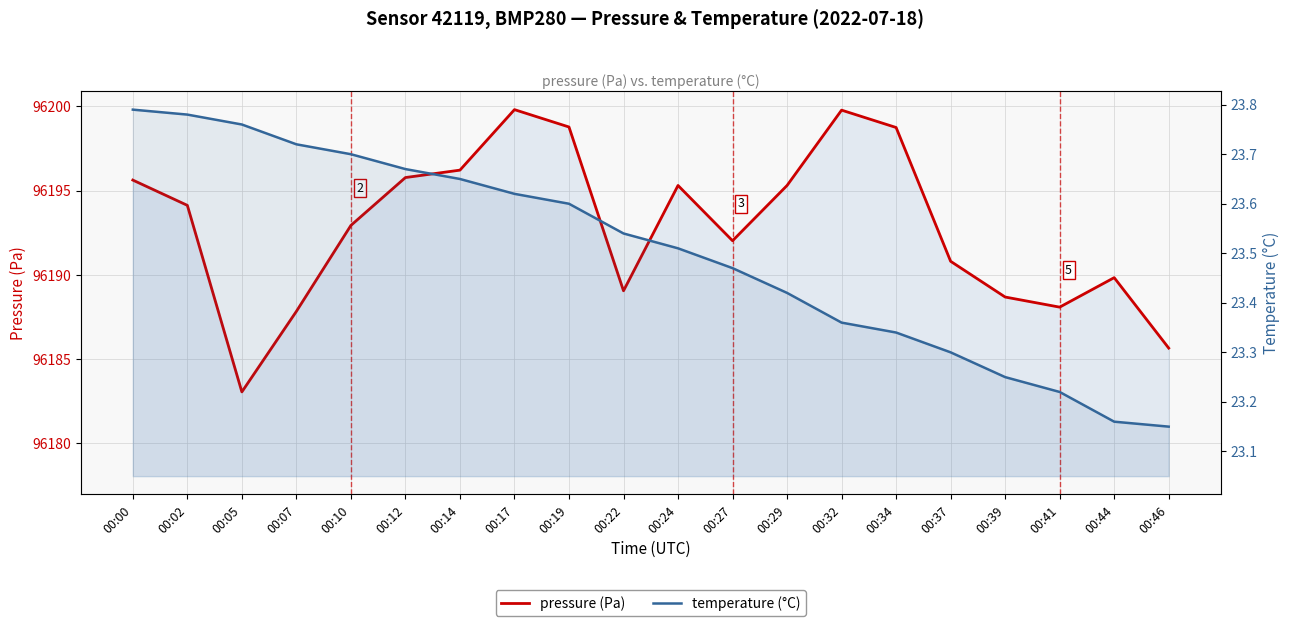

Does the chart have visible grid lines?

Yes